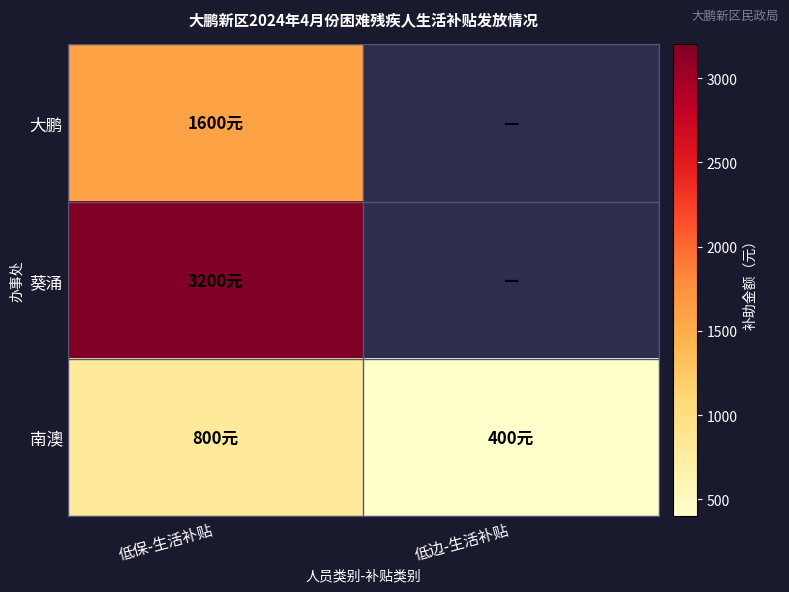

What is the greatest value displayed?

3200.0